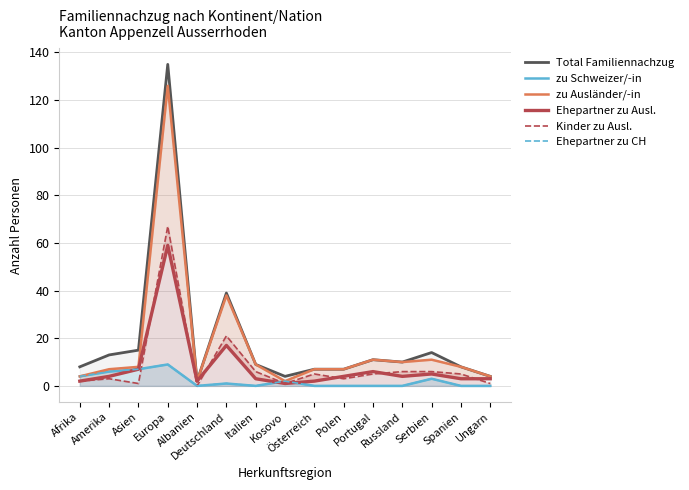

How many values in the Total Familiennachzug series exceed 9?

7